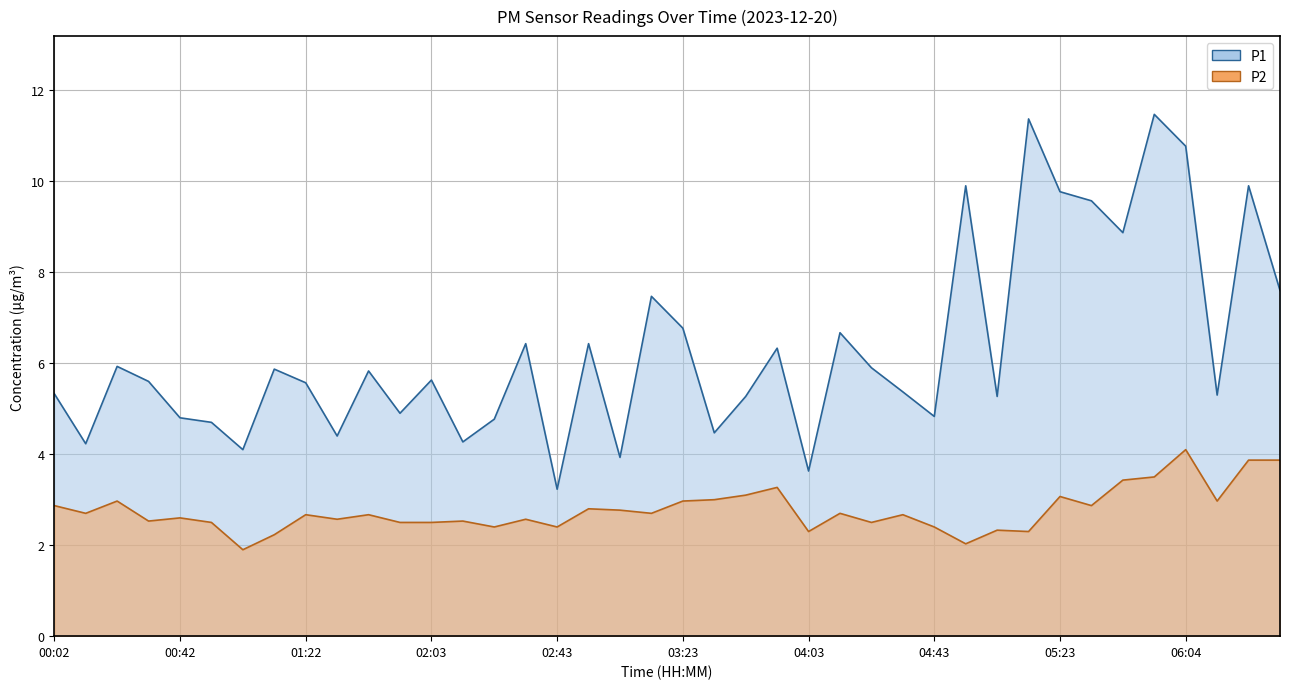

Between 02:33 and 03:33, which series saw the biggest shift?

P1